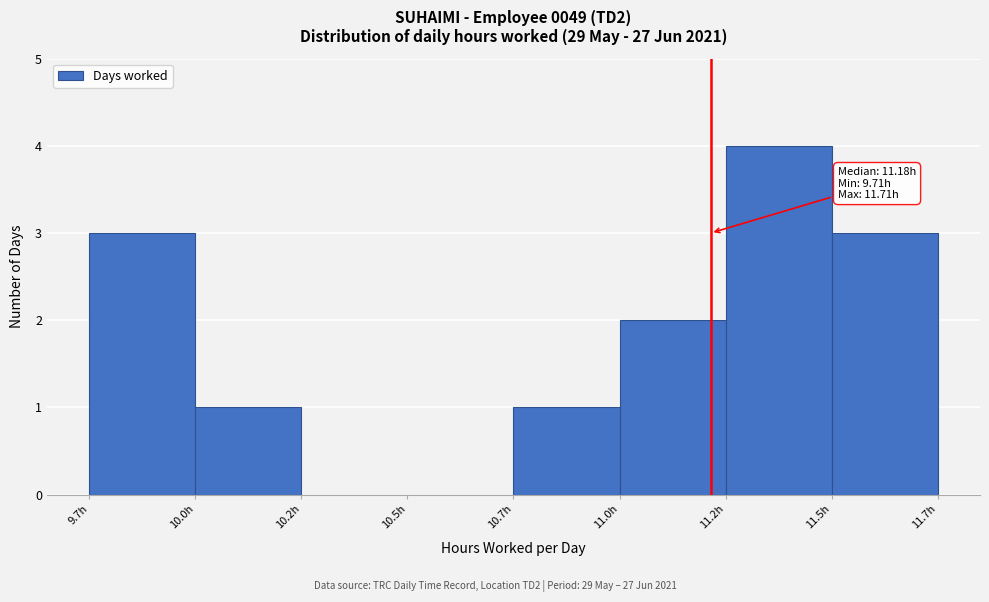

Reading left to right, list all the values displayed in this chart.

9.7h=3	10.0h=1	10.2h=0	10.5h=0	10.7h=1	11.0h=2	11.2h=4	11.5h=3